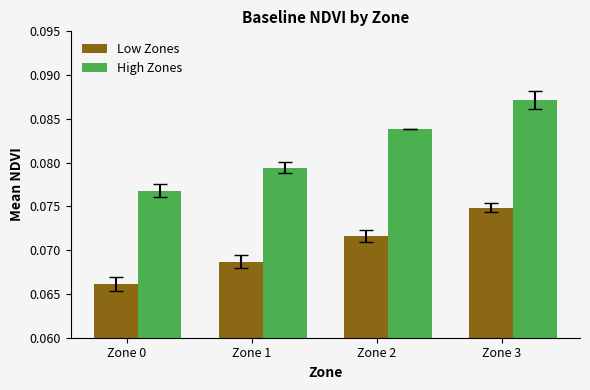

Count the Low Zones values in the range 0 to 1.

4